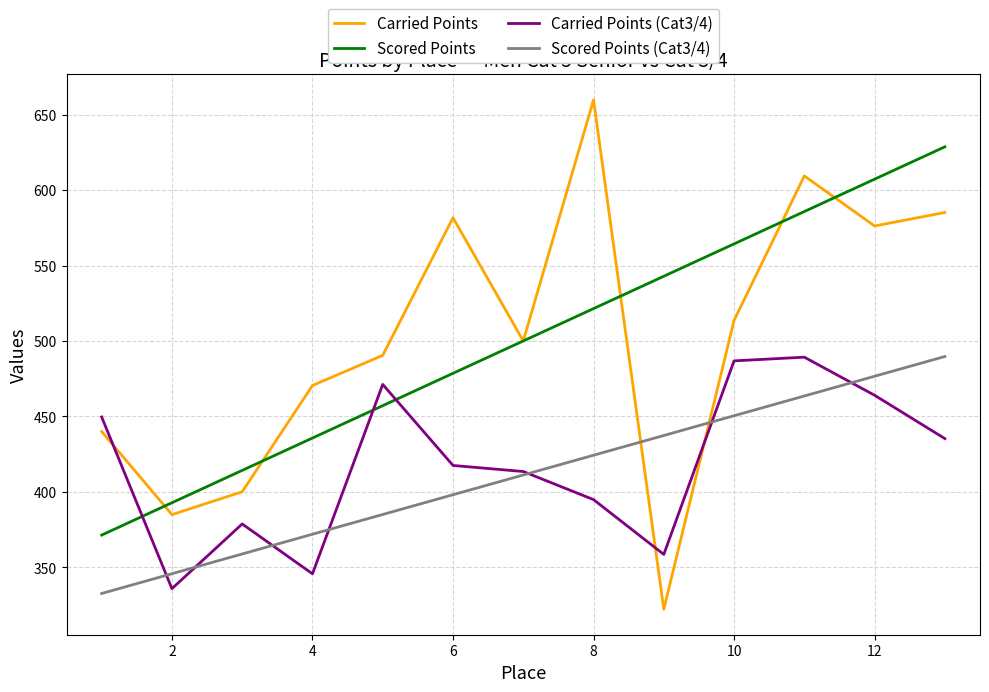

What is the maximum value shown in the chart?

659.8